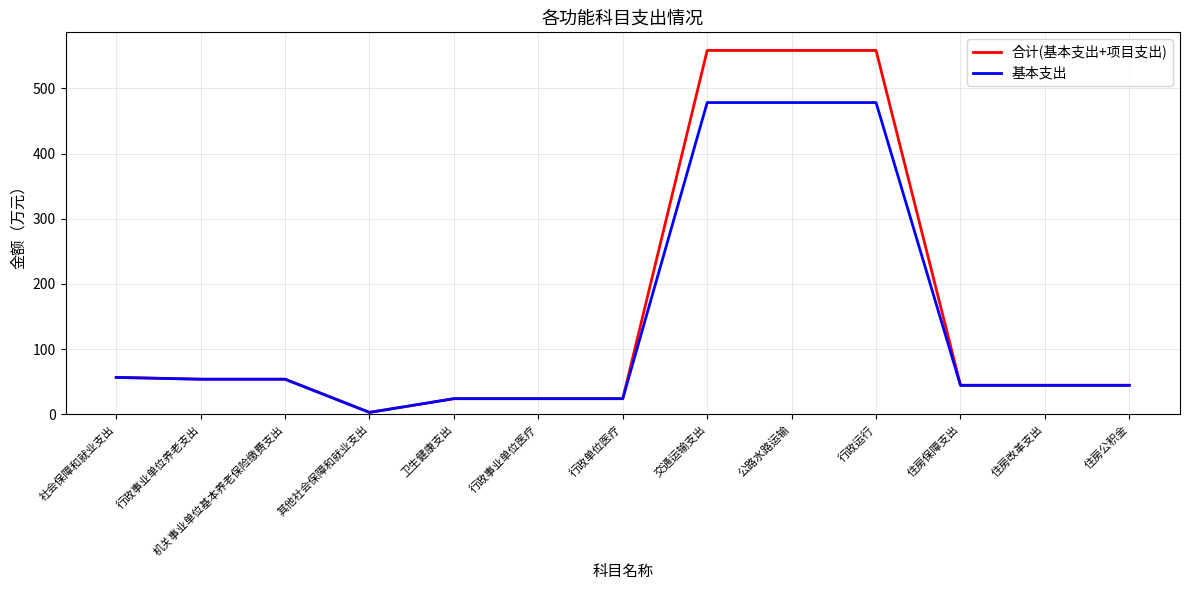

List the series in order of their peak value, highest first.

合计(基本支出+项目支出), 基本支出